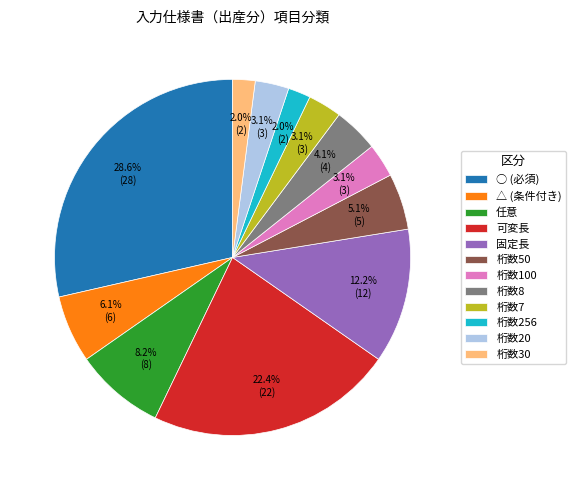

To the nearest percent, what is the average slice percentage?

8%